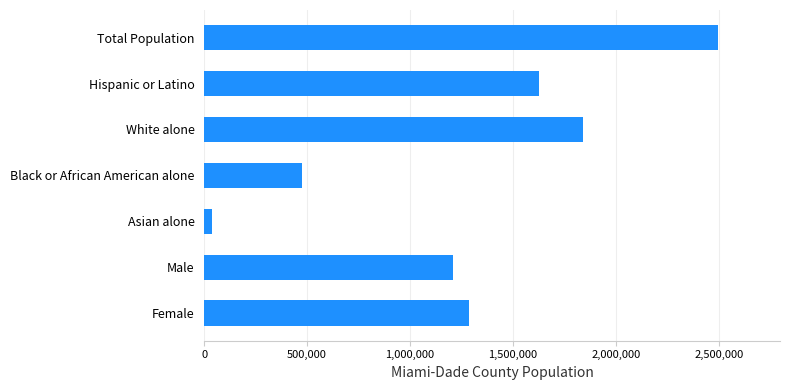

Is it true that the value at Black or African American alone is 252861?

False